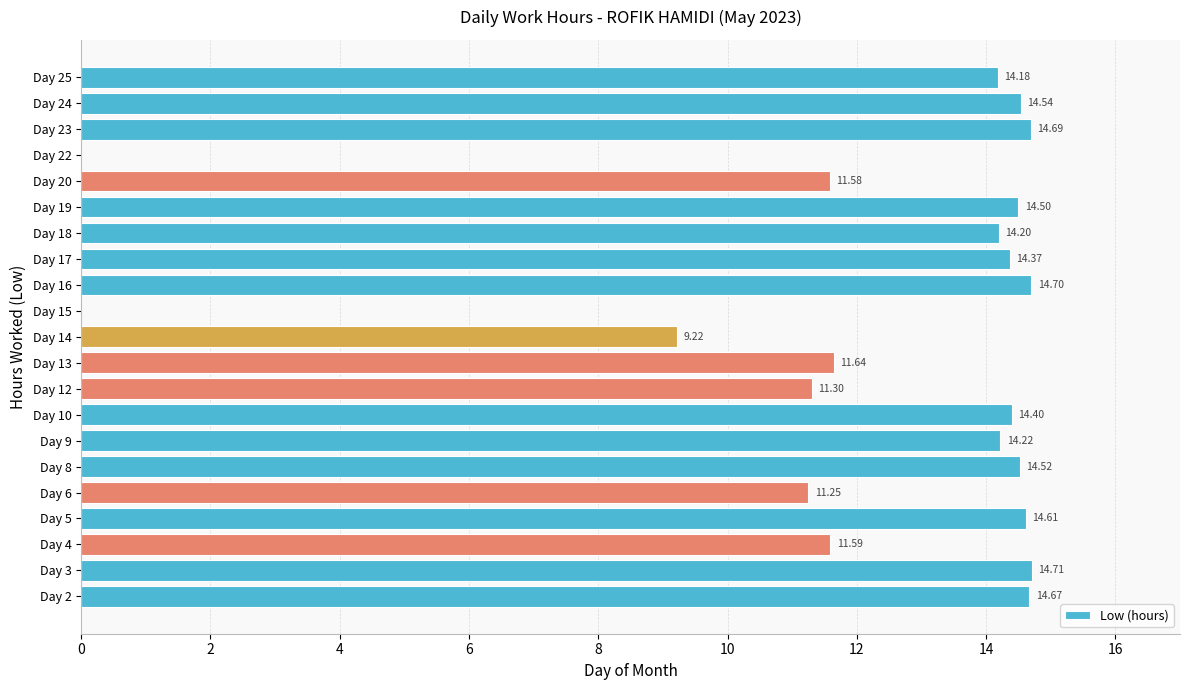

What is the ratio of the value at Day 4 to the value at Day 3?

0.8